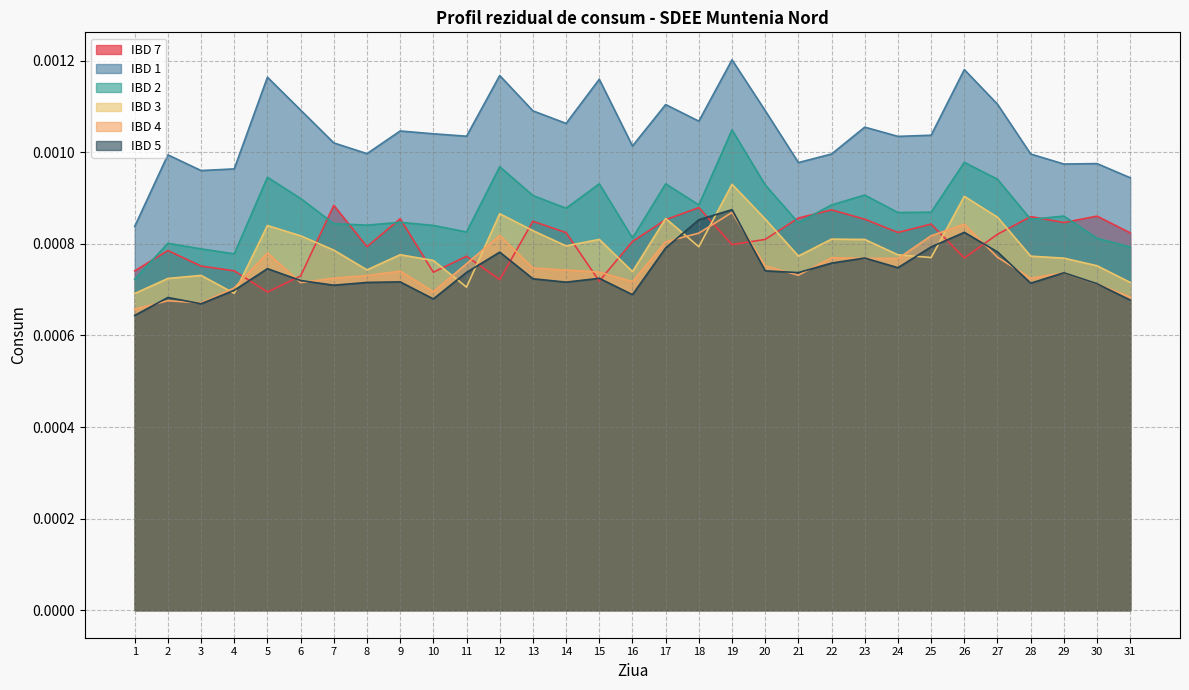

The IBD 7 series shows 0.0 at 1. True or false?

True